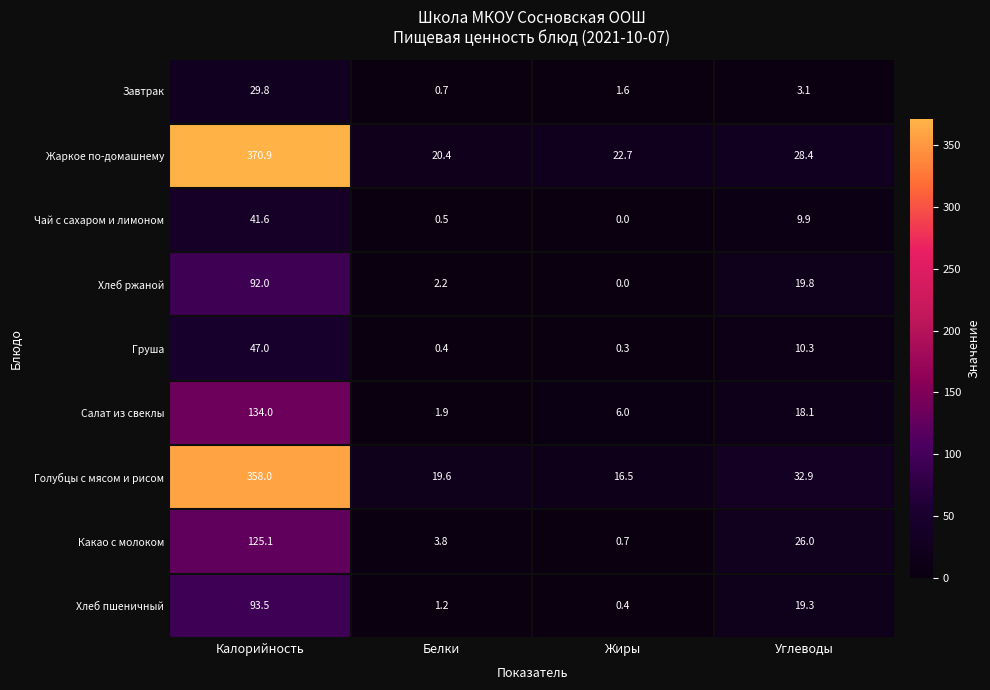

Which series has the largest total across all categories?

Жаркое по-домашнему